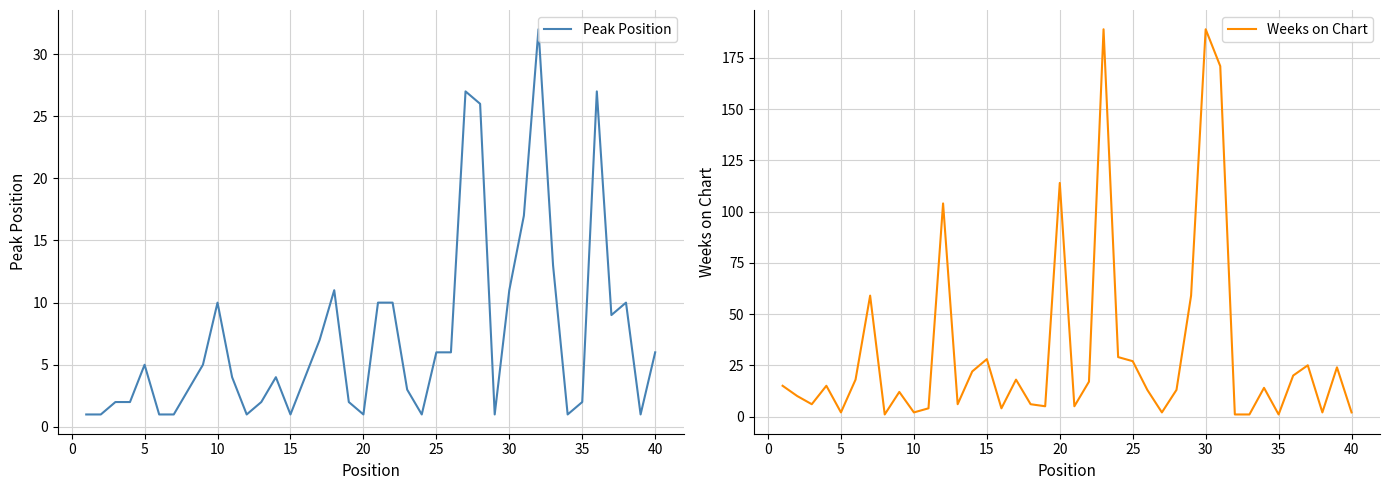

What is the sum of all Weeks on Chart values?

1255